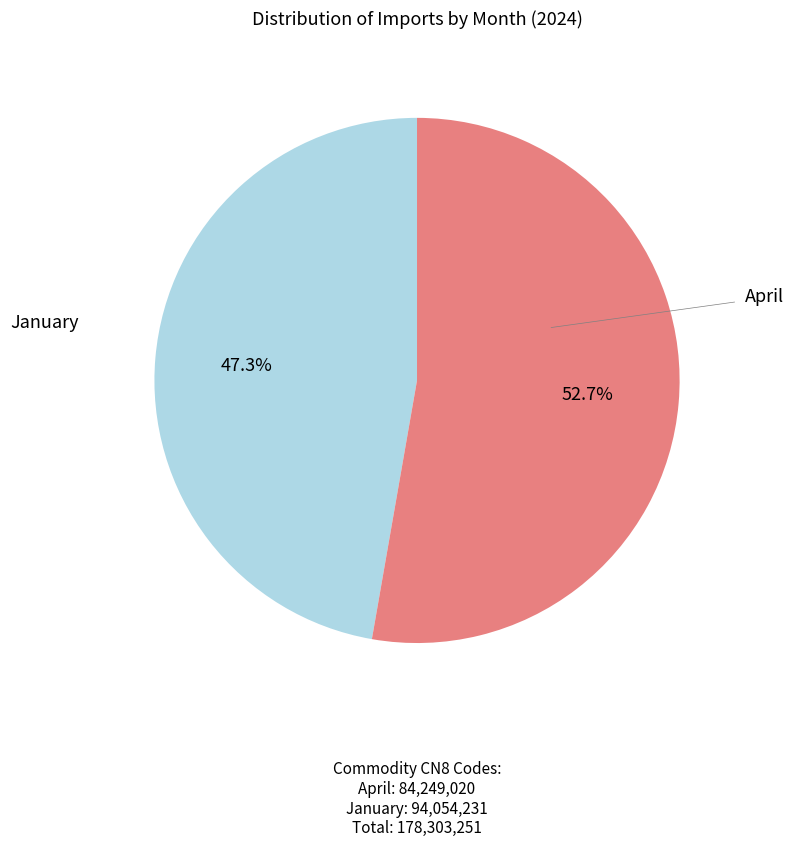

Is there any slice that represents more than half of the pie?

Yes